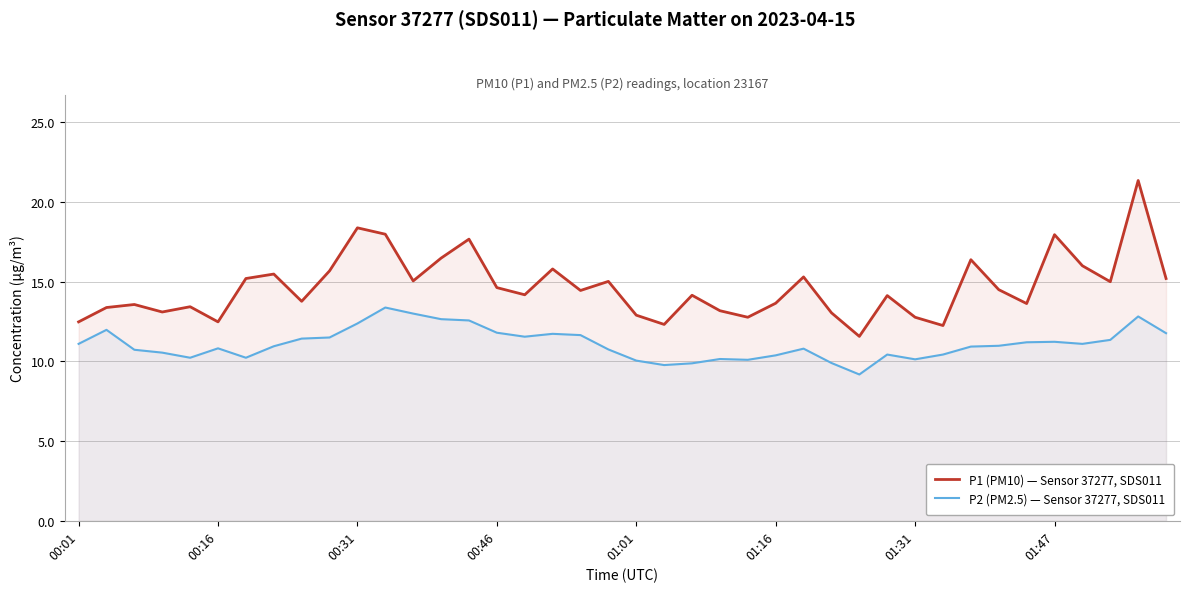

Which series has the widest spread of values?

P1 (PM10) — Sensor 37277, SDS011